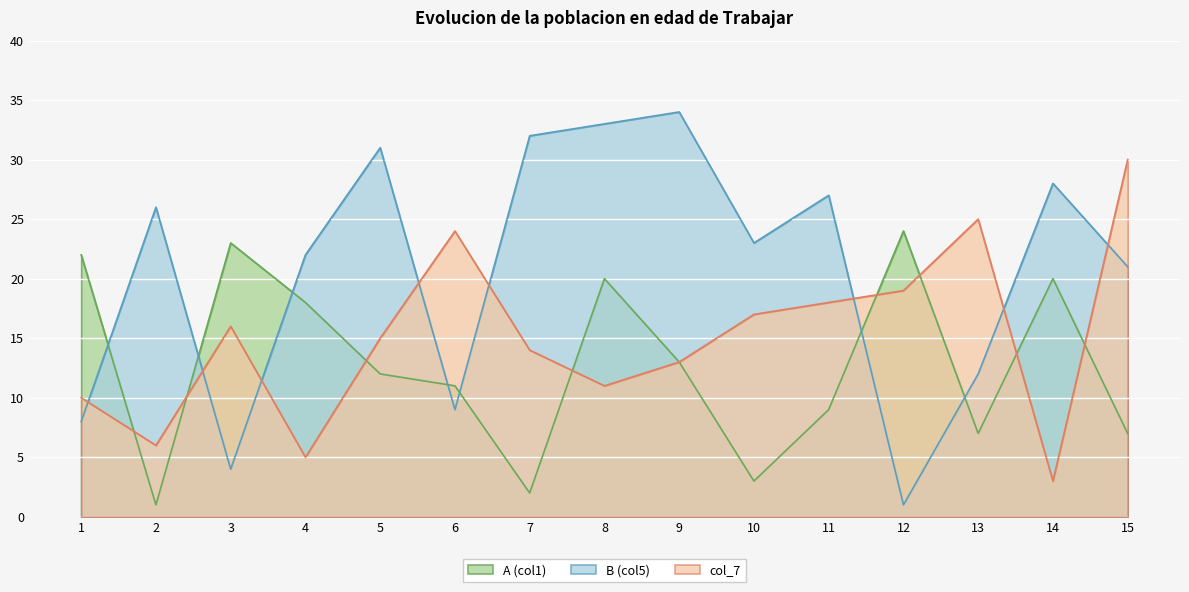

Is it true that col_7 equals 5 at 4?

True